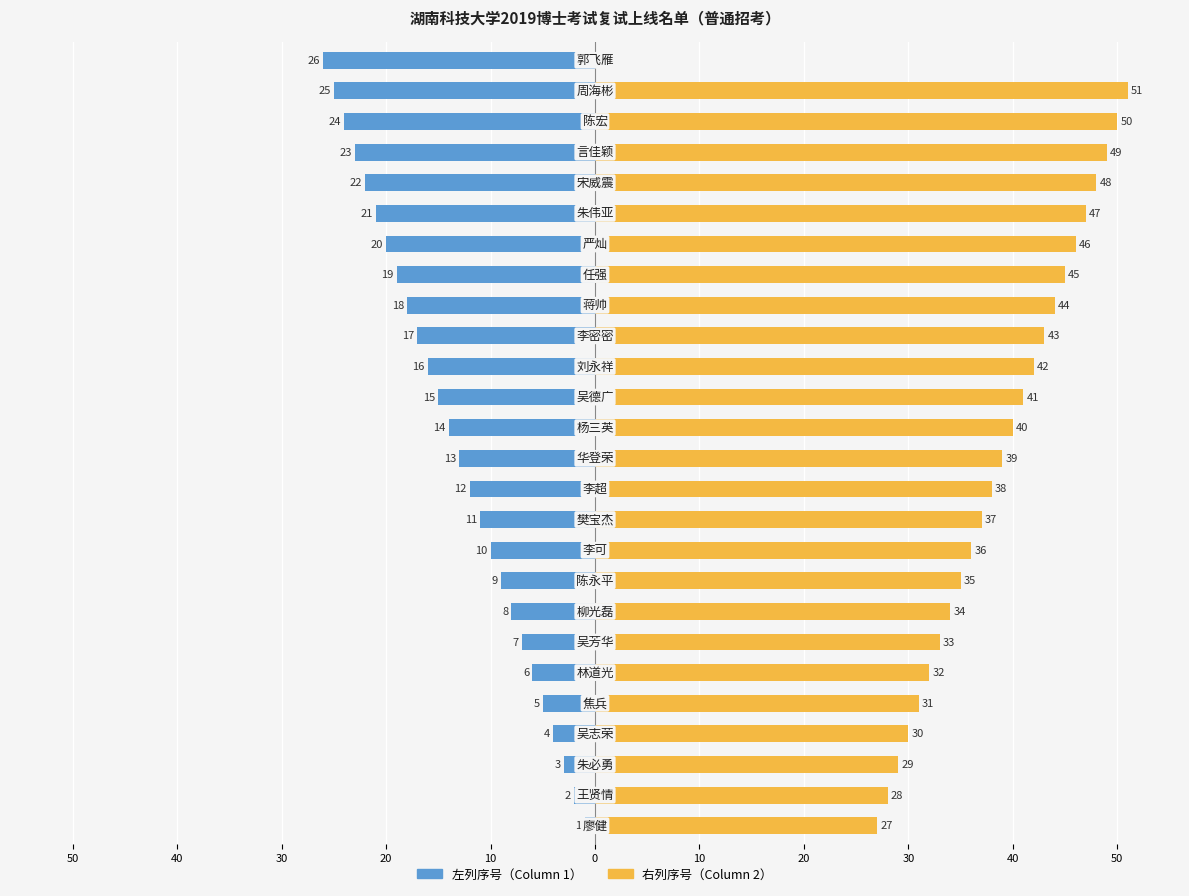

At 24, list the series in order from smallest to largest.

左列序号（Column 1）, 右列序号（Column 2）